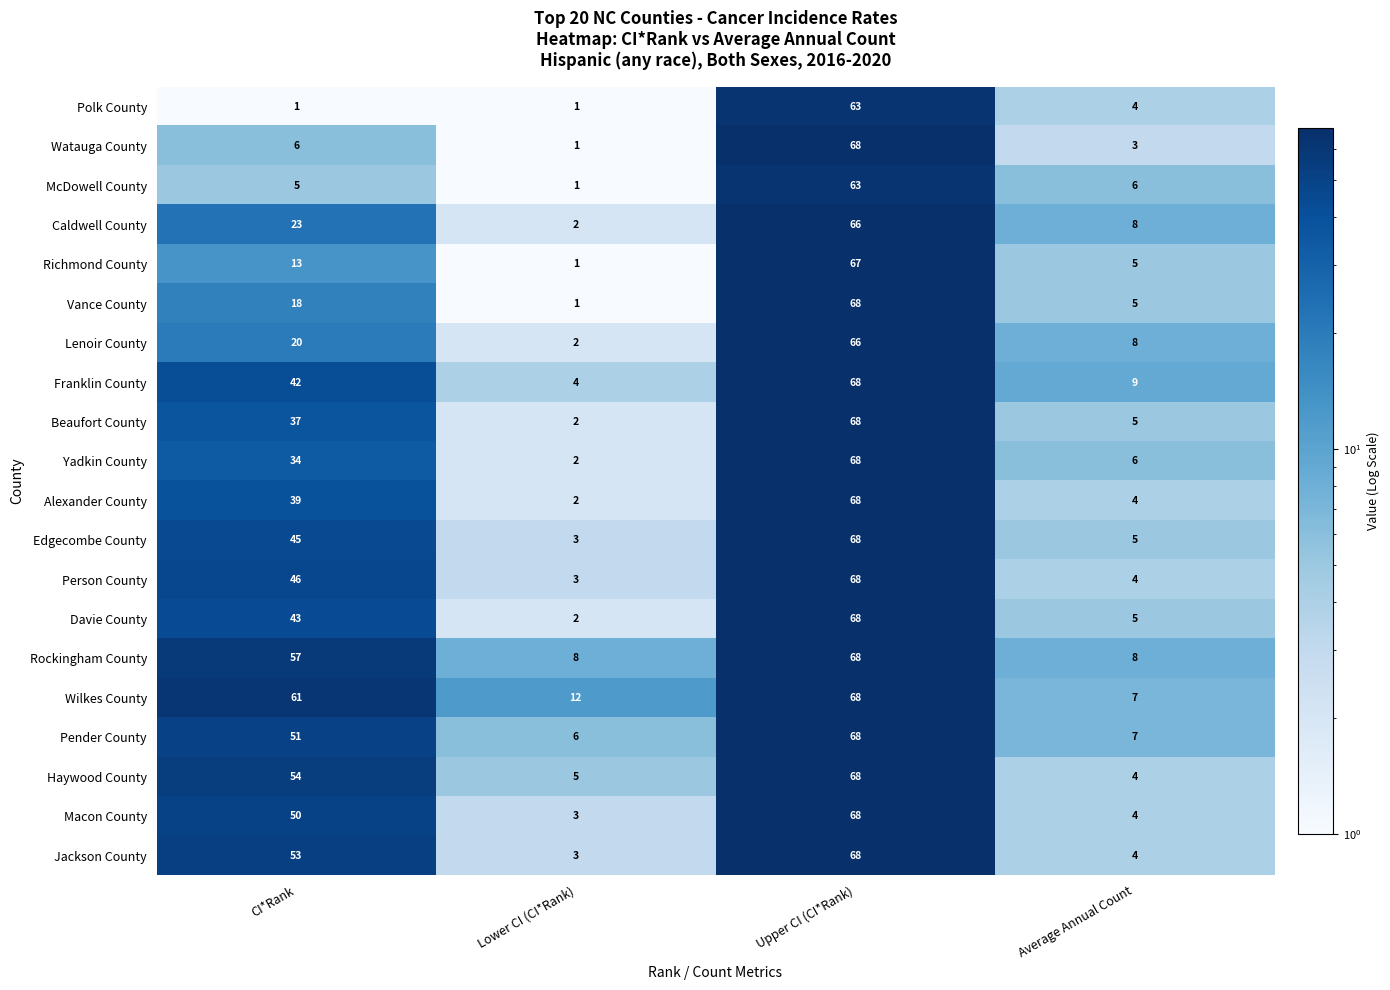

How many data points in McDowell County are less than 6?

2